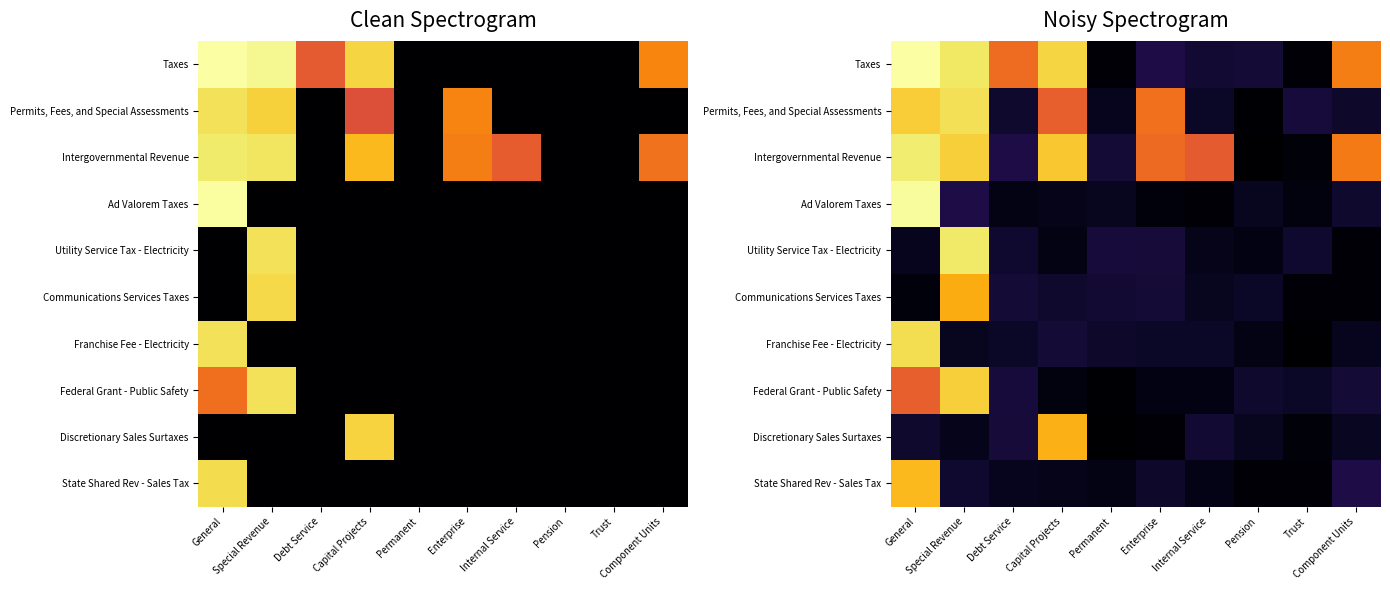

True or false: Discretionary Sales Surtaxes has a value of 1.8 at Special Revenue.

False